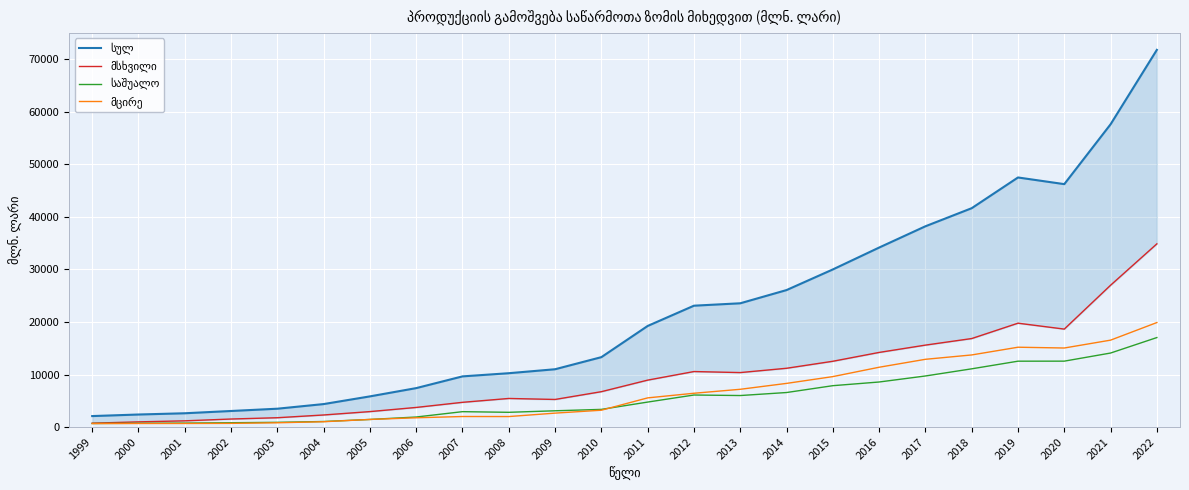

What is the difference between the highest and lowest values at 2007?

7638.0